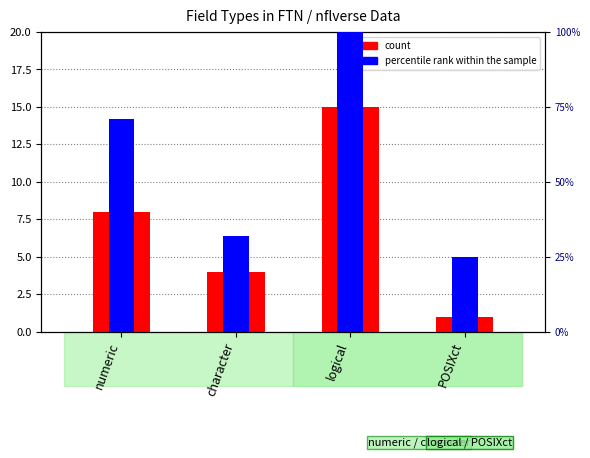

What is the label of the 3rd bar from the right?

character